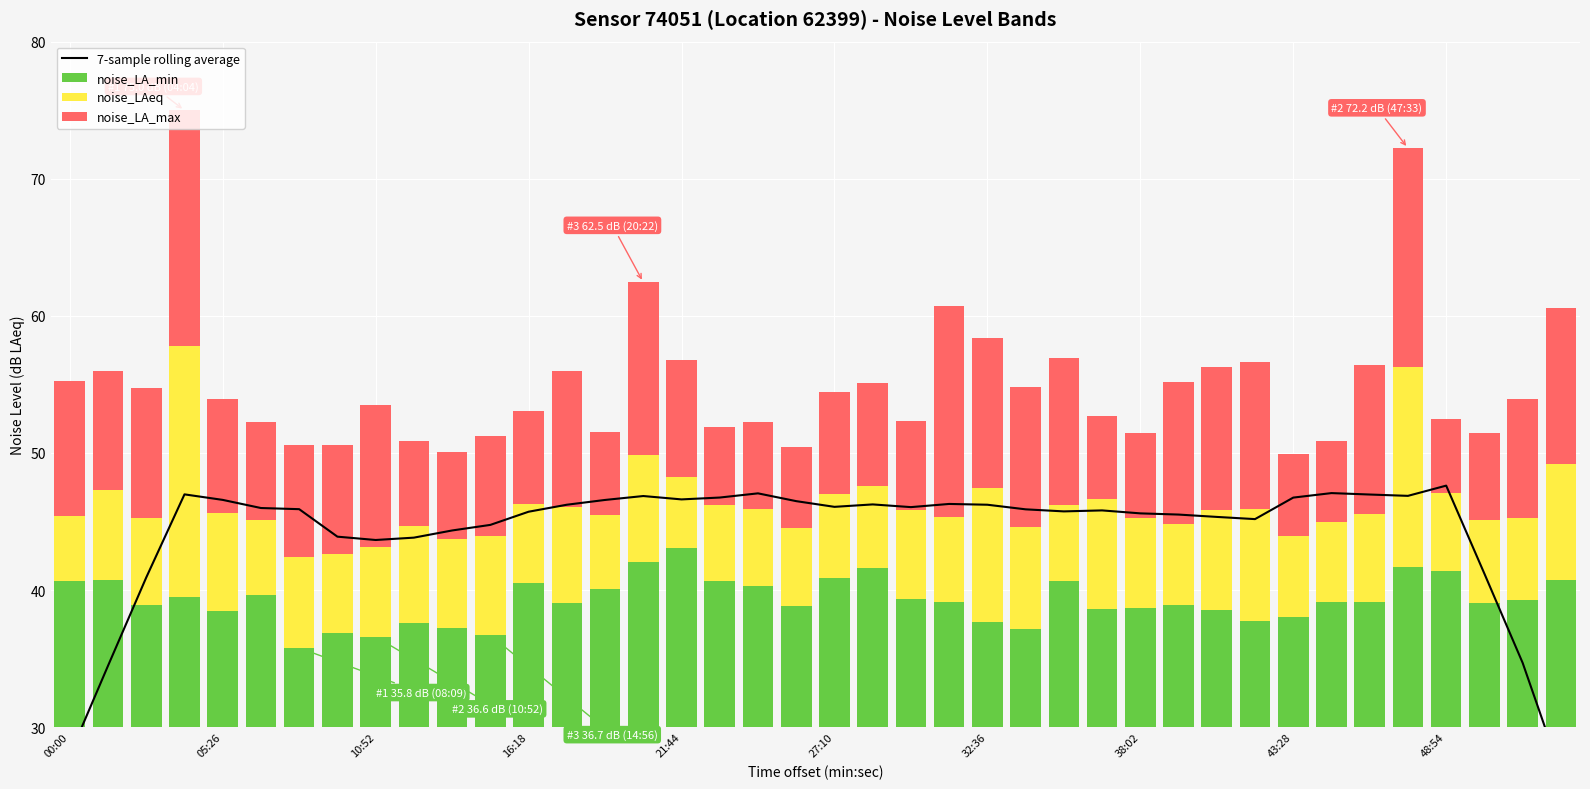

How many values in the 7-sample rolling average series exceed 45?

29